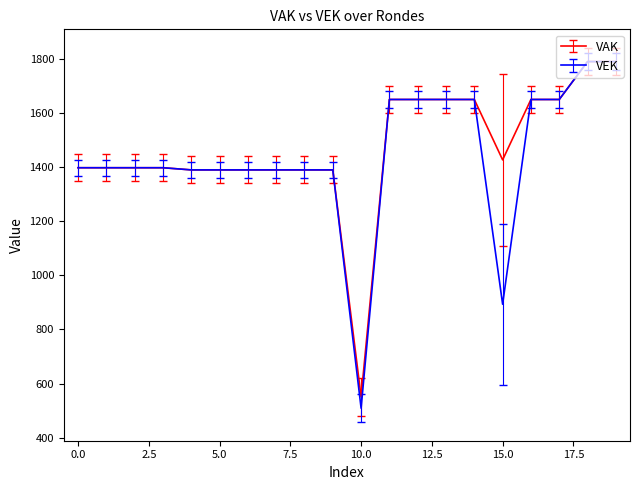

What is the minimum value for VEK?

509